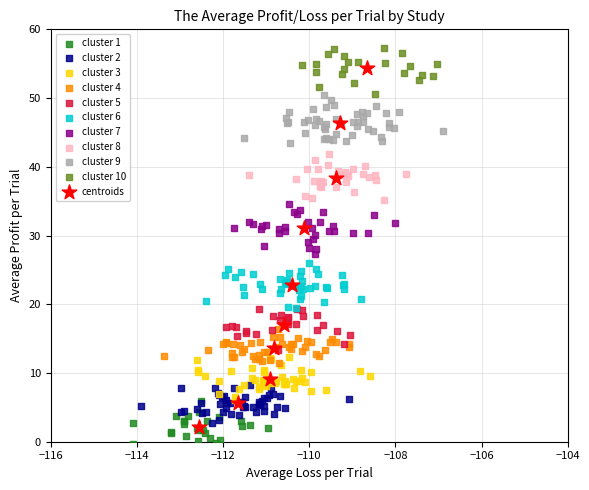

Which series has the widest spread of Y values?

centroids